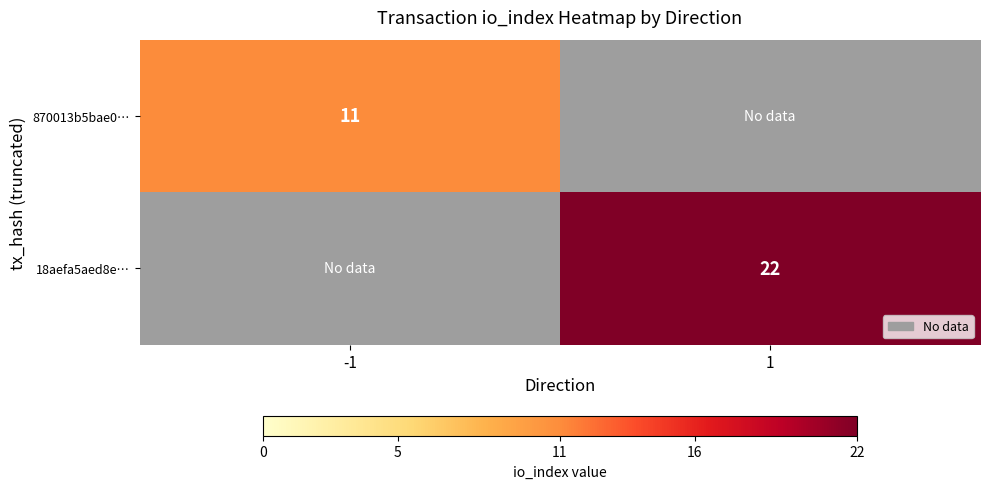

Is it true that 18aefa5aed8e… equals 6 at 1?

False